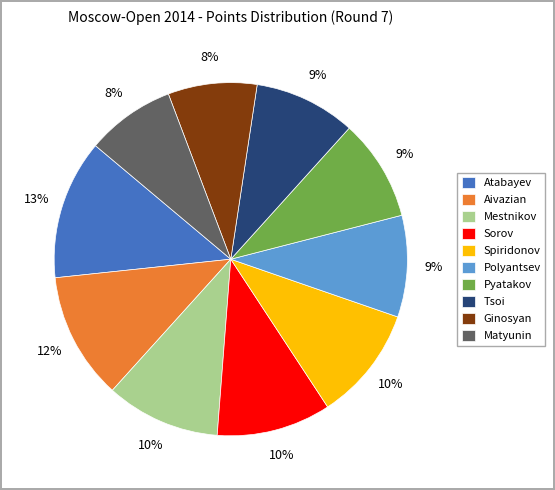

Do Spiridonov and Aivazian together represent more than half of the pie?

No